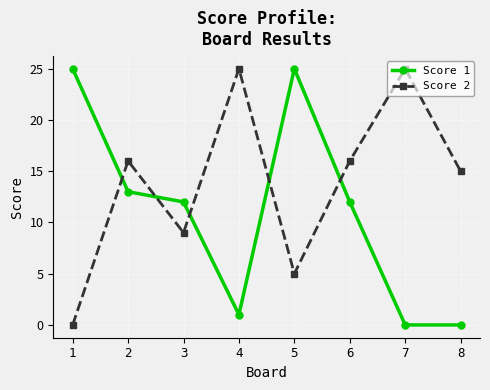

At which category does Score 2 reach its first local valley?

3